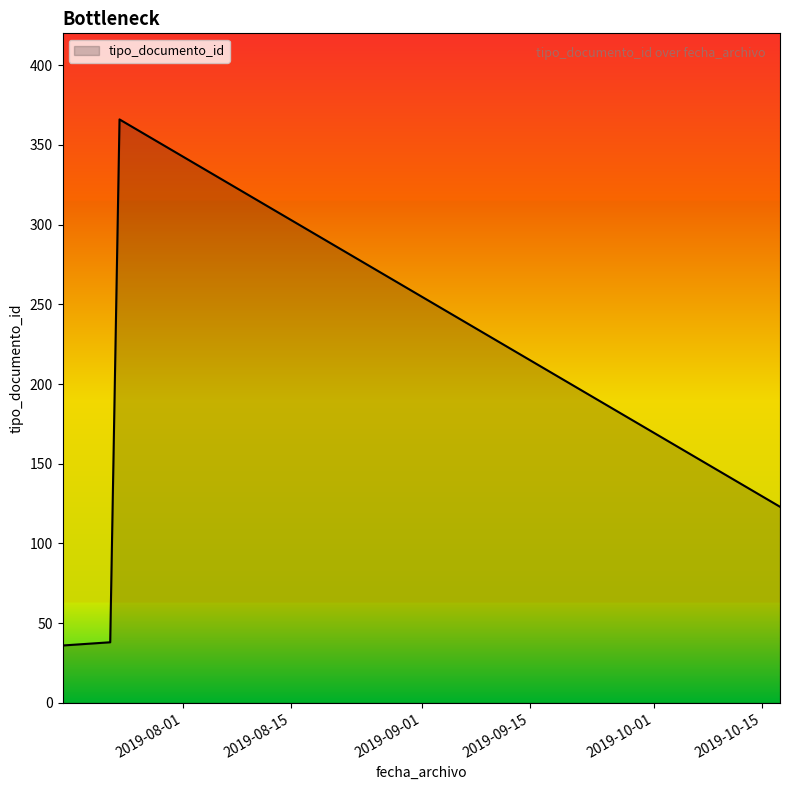

What is the sum of the values at 2019-10-17 09:18:04 and 2019-07-16 08:04:11?

160